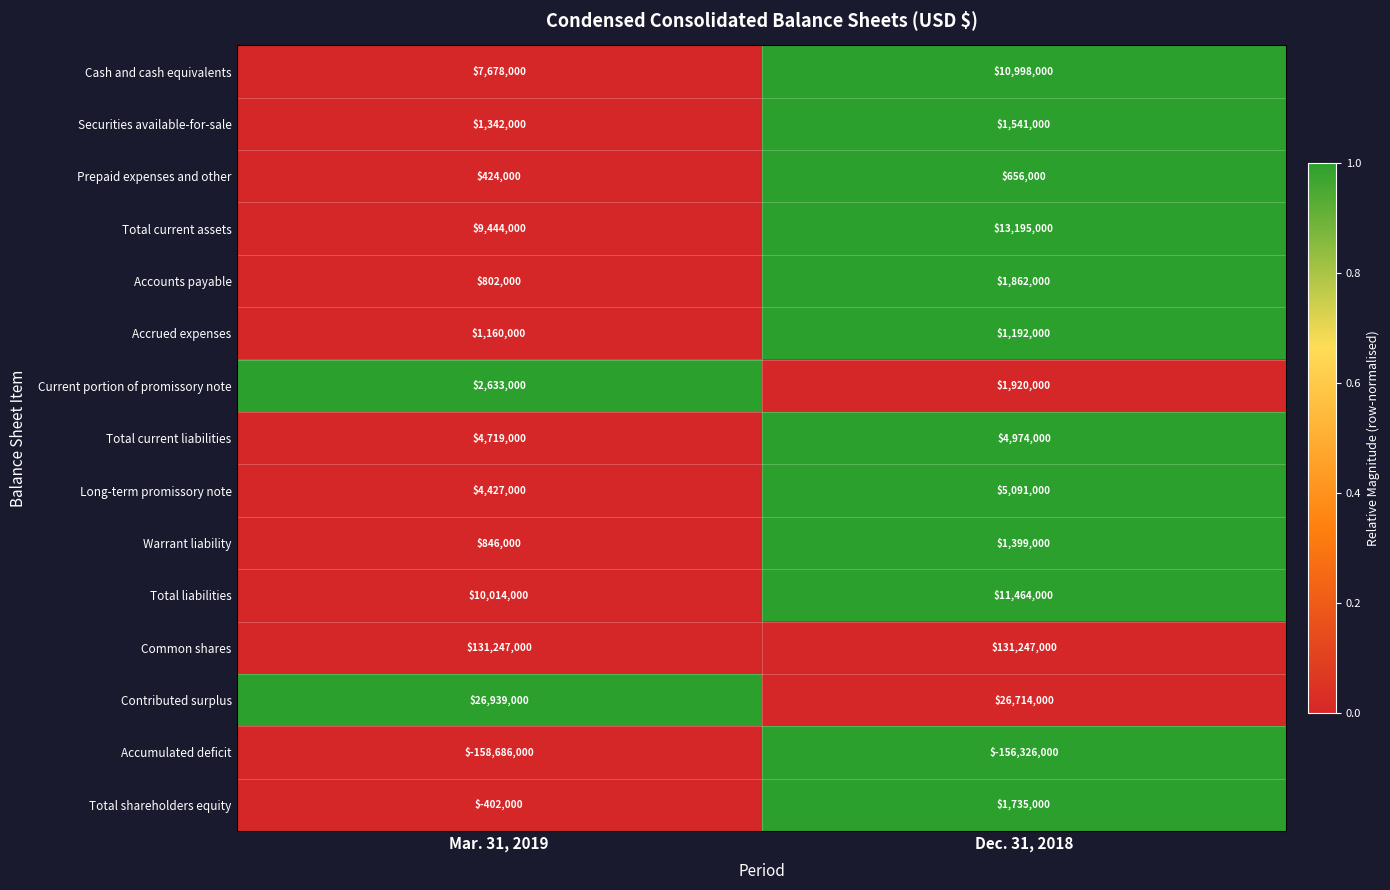

What is the average value of the Securities available-for-sale series?

1441500